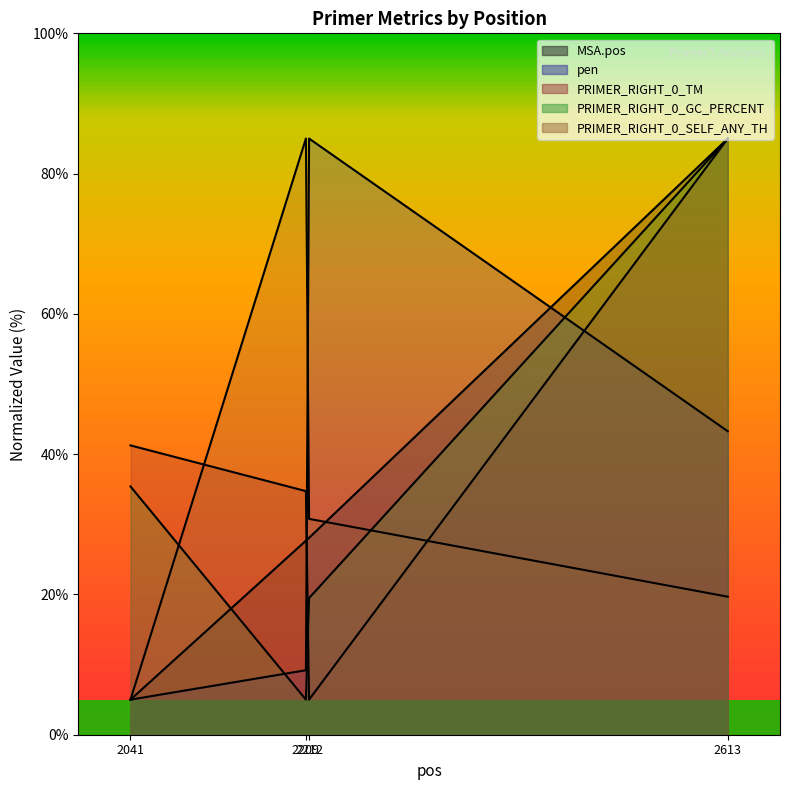

Which label corresponds to the smallest value in the chart?

2041